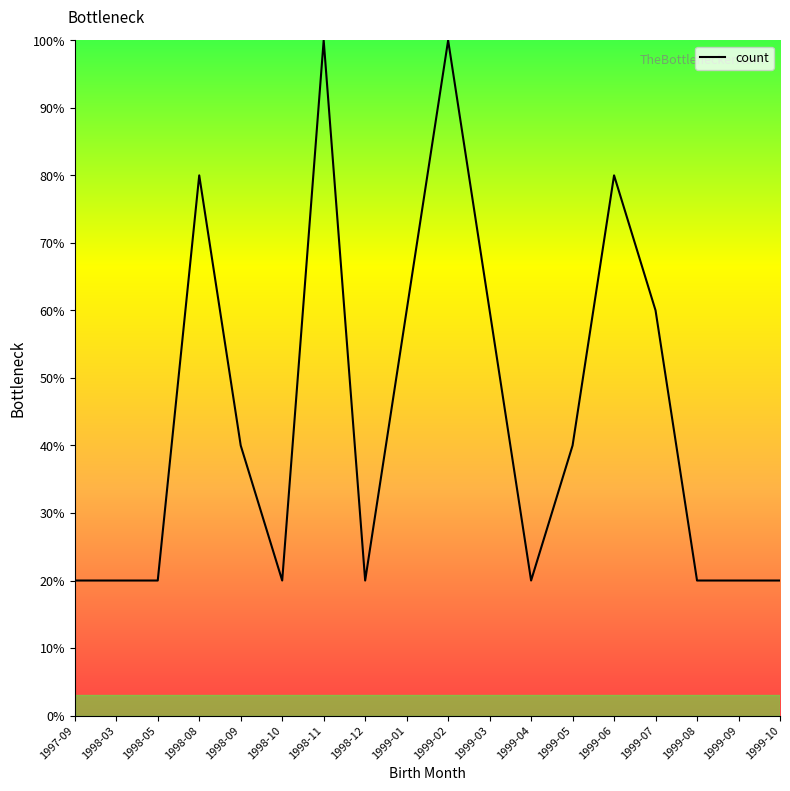

What is the ratio of the value at 1998-08 to the value at 1998-09?

2.0